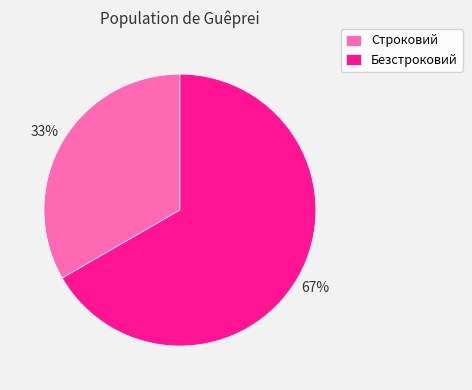

Which category has the biggest portion of the pie?

Безстроковий